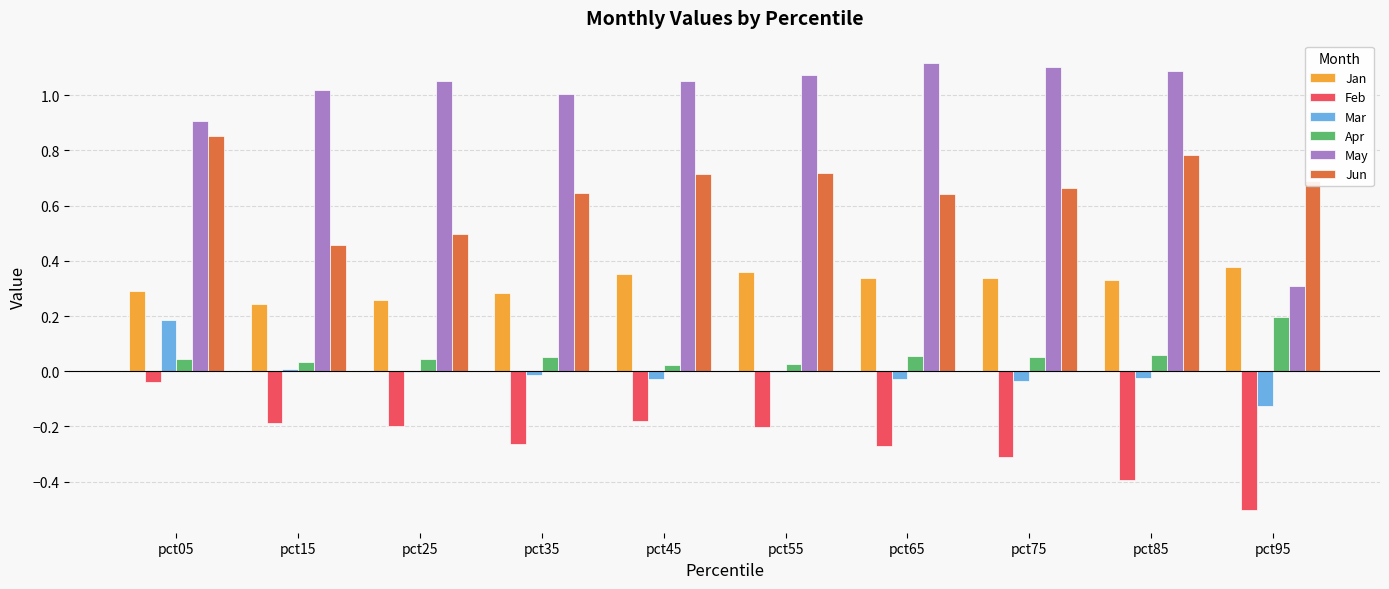

Which category has the highest value in the Jun series?

pct05